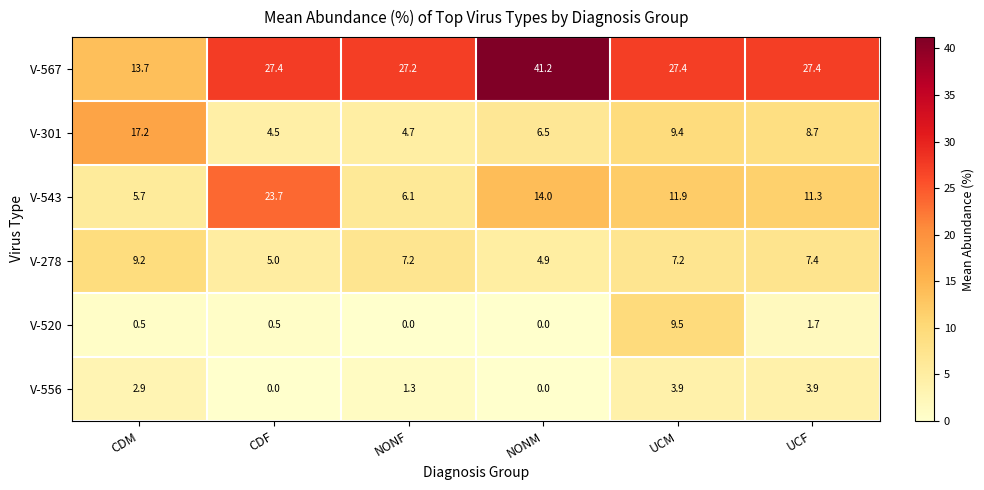

What is the maximum value for V-301?

17.2